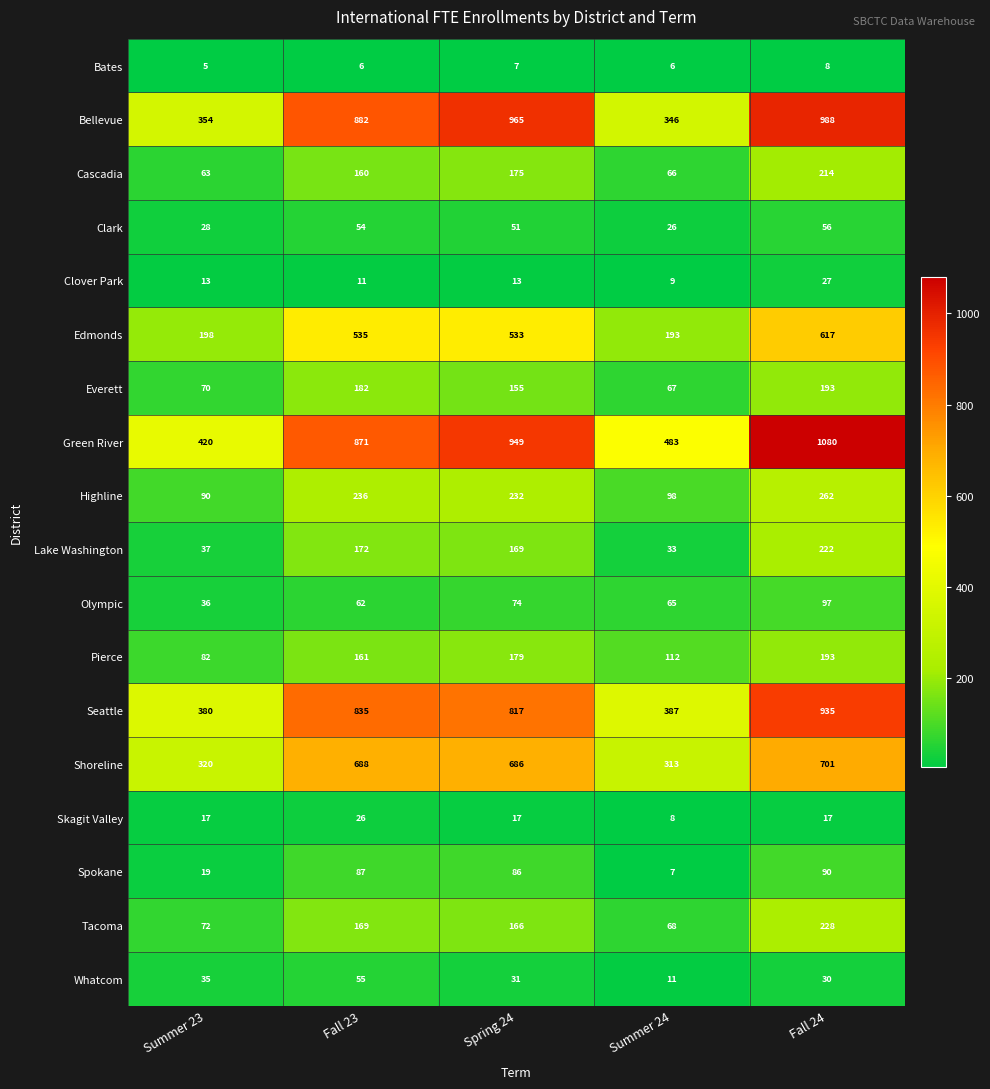

How many values in the Clark series are below 51?

2